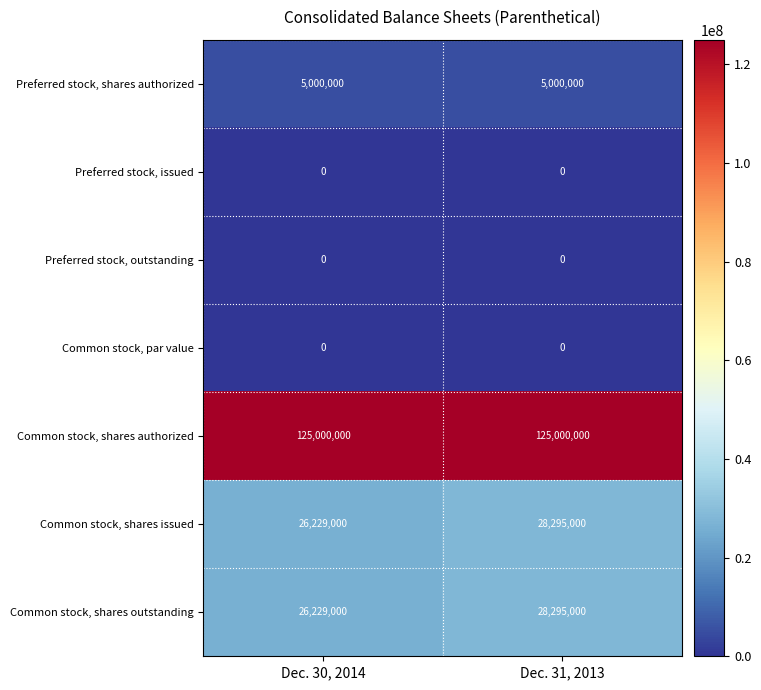

Reading left to right, transcribe all the data shown in this chart.

Preferred stock, shares authorized: 5000000	5000000
Preferred stock, issued: 0	0
Preferred stock, outstanding: 0	0
Common stock, par value: 0	0
Common stock, shares authorized: 125000000	125000000
Common stock, shares issued: 26229000	28295000
Common stock, shares outstanding: 26229000	28295000